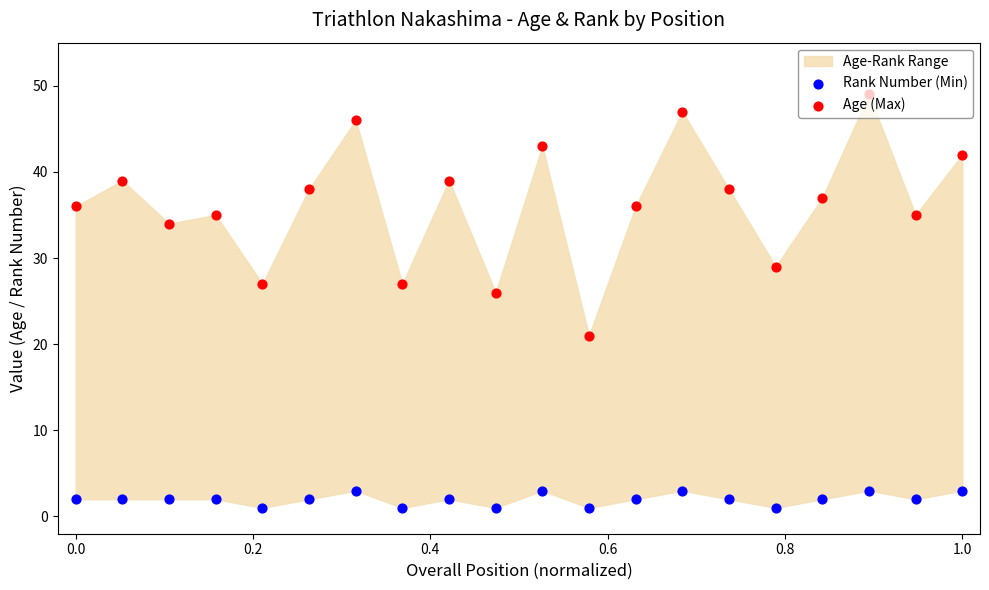

At how many categories does at least one series exceed 1?

20